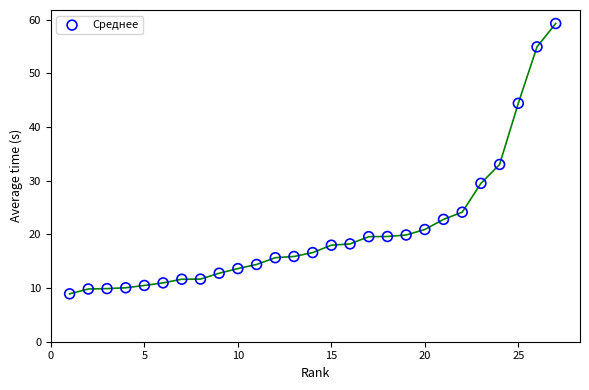

What Y value in the scatter plot is closest to 34?

33.0